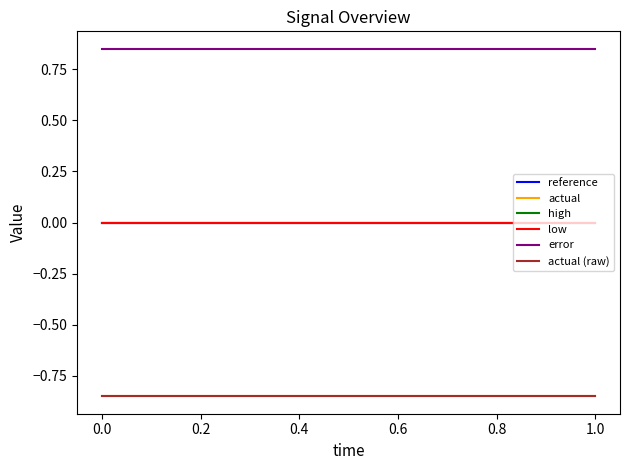

Reading left to right, extract all data points from this chart.

reference: 0.0	0.0
actual: -0.8	-0.8
high: 0.0	0.0
low: -0.0	-0.0
error: 0.8	0.8
actual (raw): -0.8	-0.8